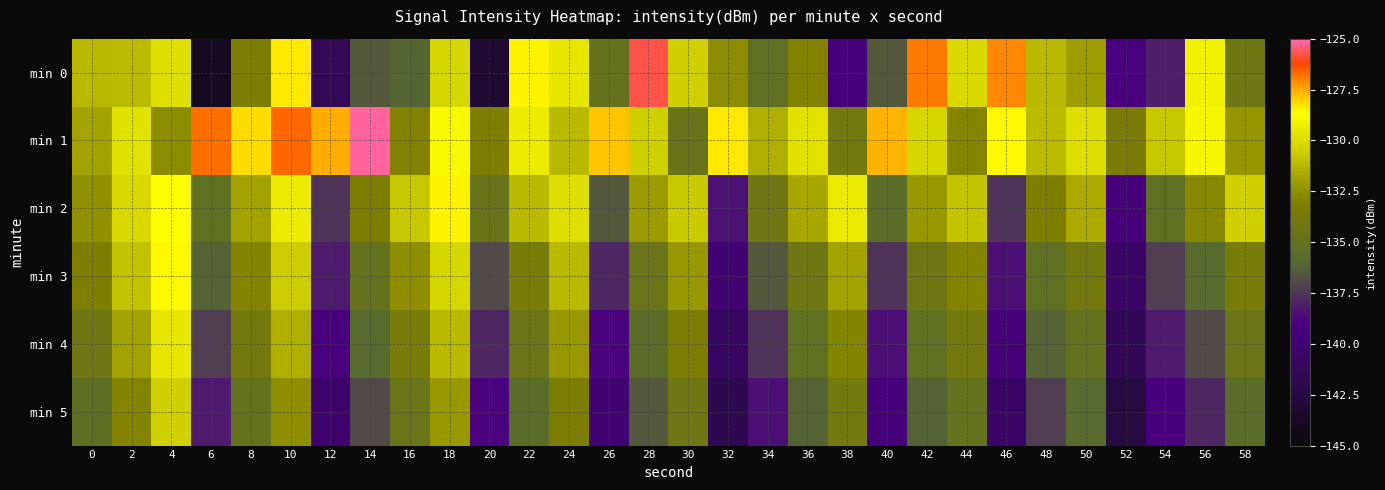

At which category does the chart reach its minimum across all series?

6